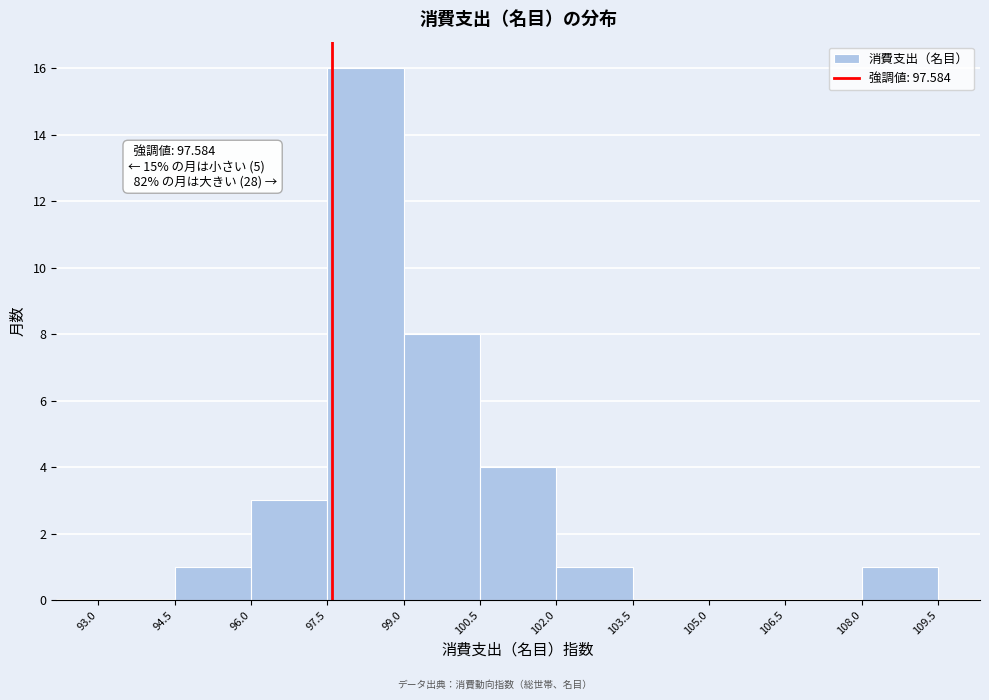

Which range on the x-axis has the tallest bar?

97.5 to 99.0